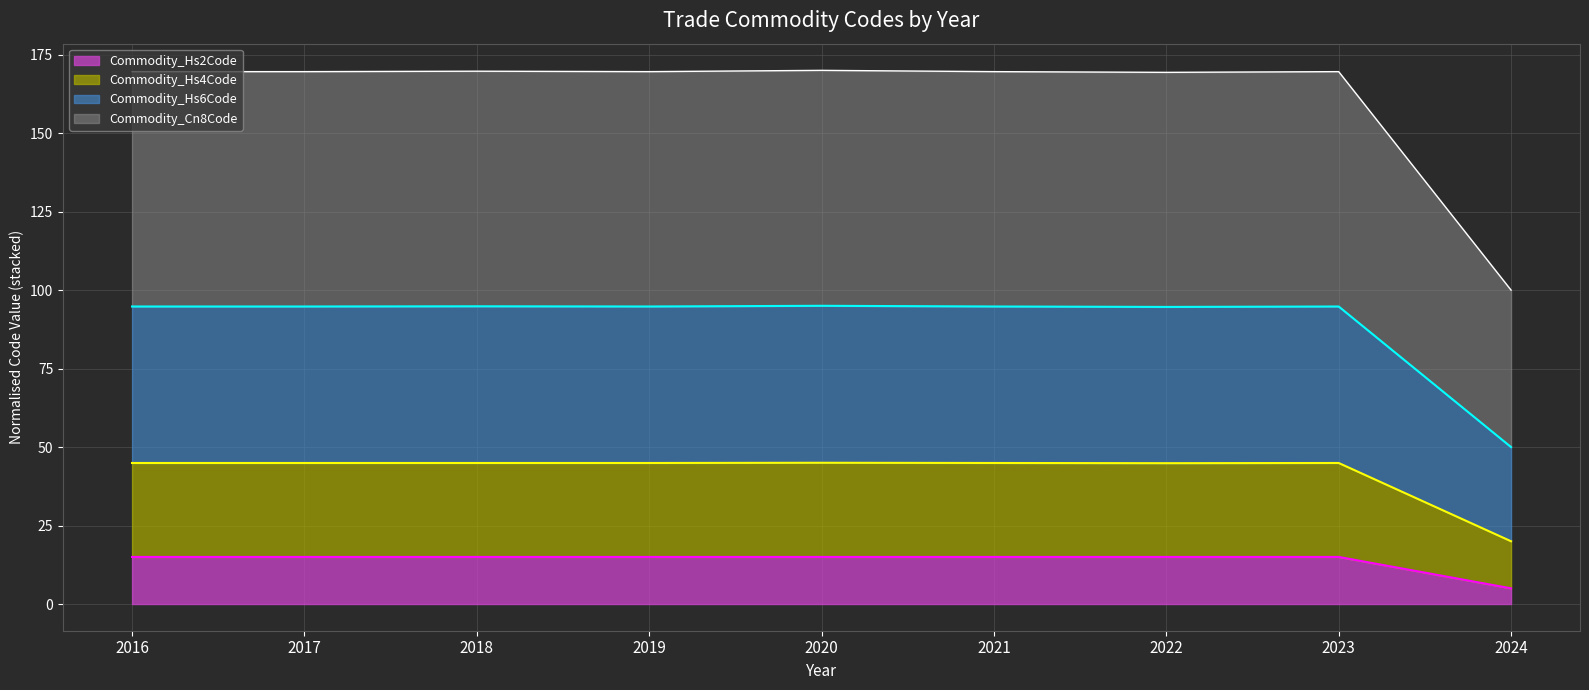

At which label does Commodity_Hs2Code reach its minimum?

2024